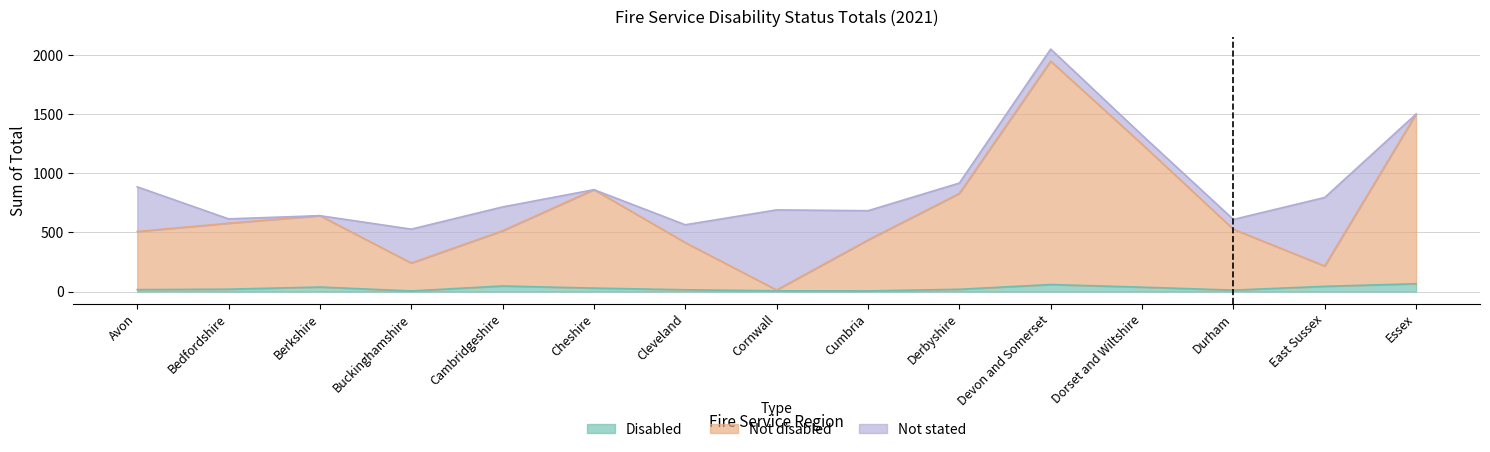

At which category does the chart reach its peak across all series?

Devon and Somerset